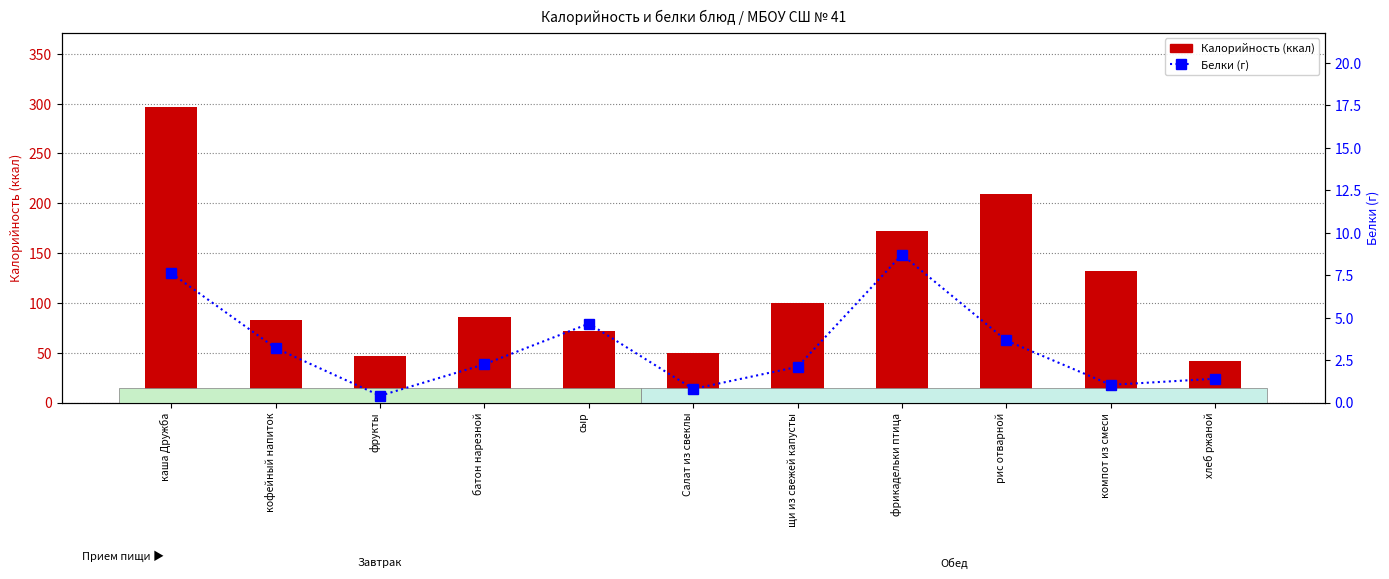

Which label corresponds to the largest value in the chart?

каша Дружба